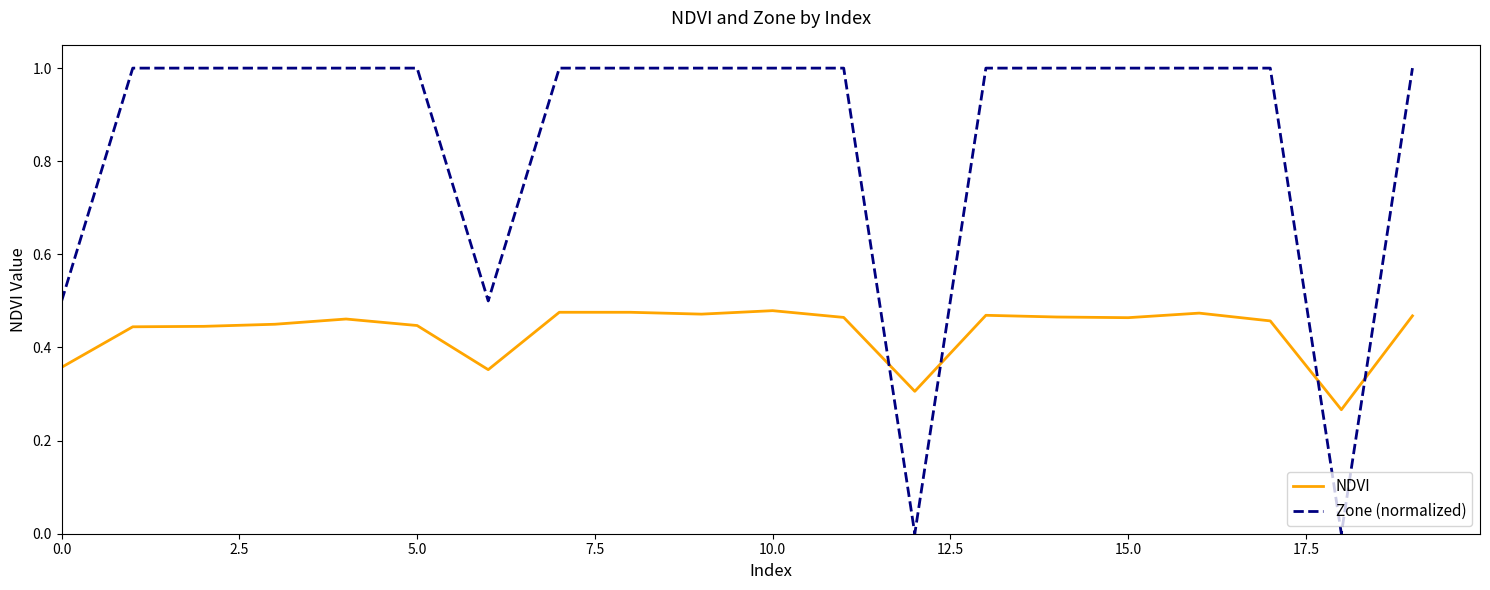

Rank the series by their maximum value, from highest to lowest.

Zone (normalized), NDVI